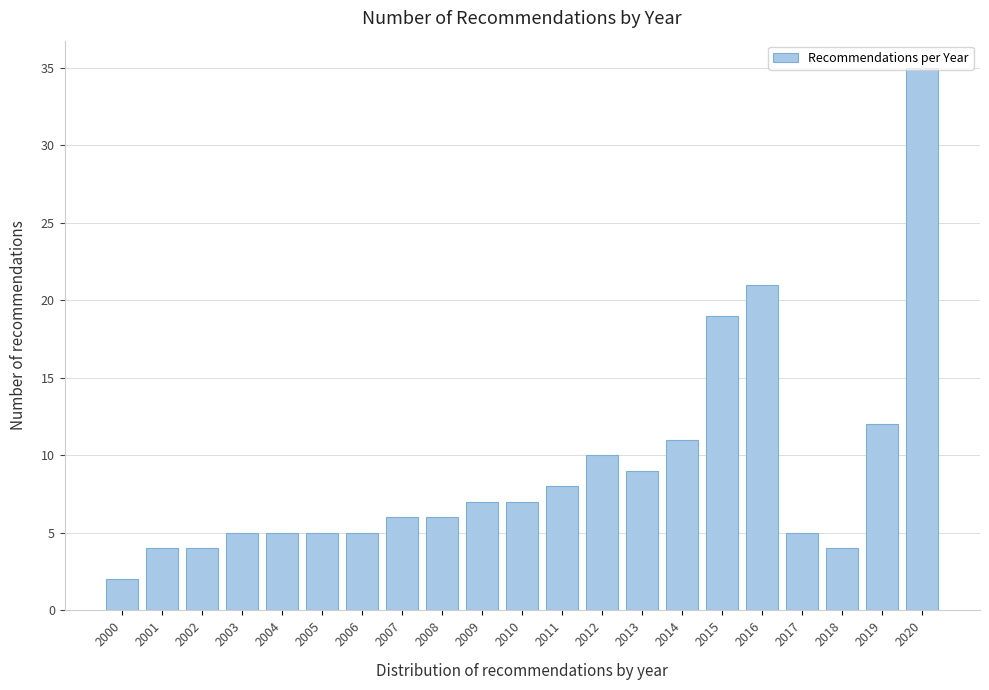

Over which range of the x-axis is the bar tallest?

2019.5 to 2020.5